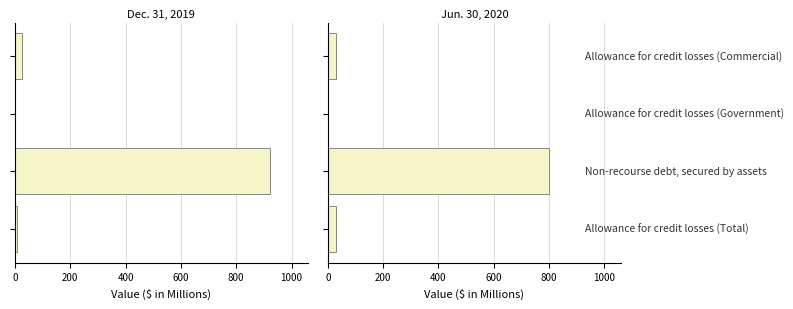

How many values in the Jun. 30, 2020 series exceed 29?

1